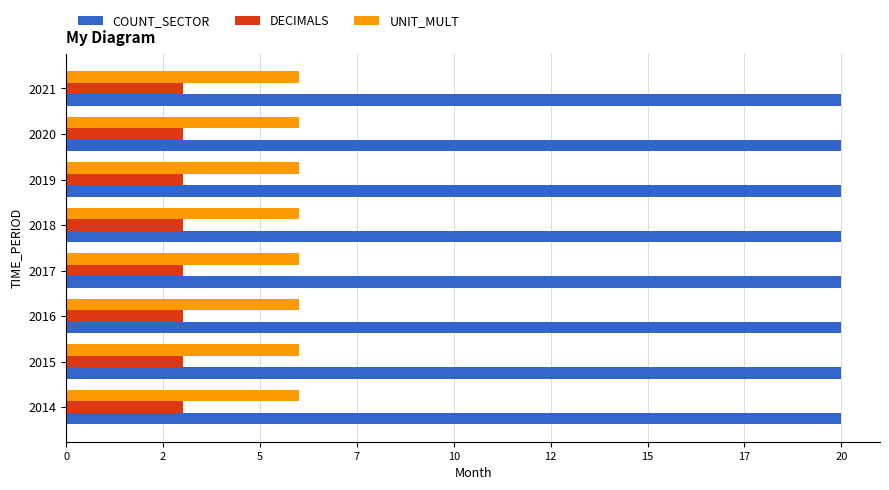

What are all the series names shown in the legend?

COUNT_SECTOR, DECIMALS, UNIT_MULT